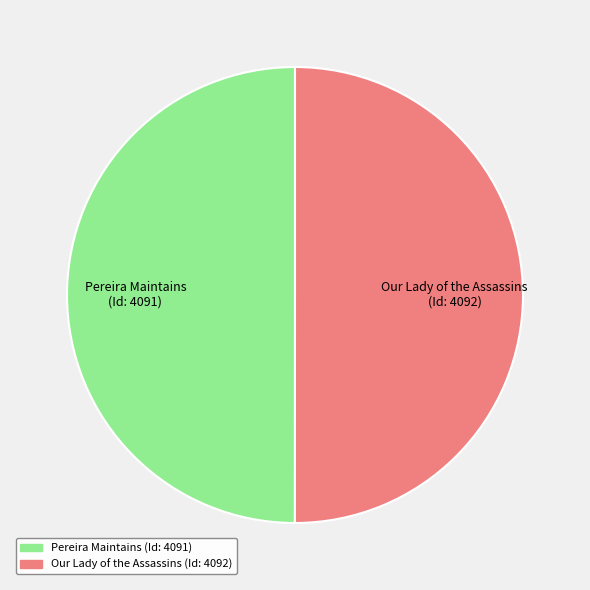

The Pereira Maintains (Id: 4091) slice represents 37% of the pie. True or false?

False